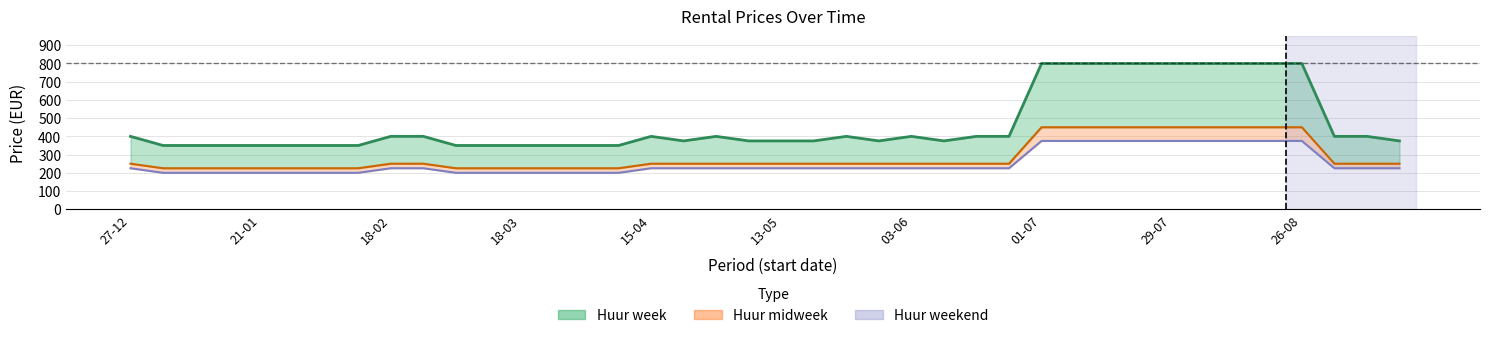

True or false: Huur week and Huur midweek intersect in this chart.

False